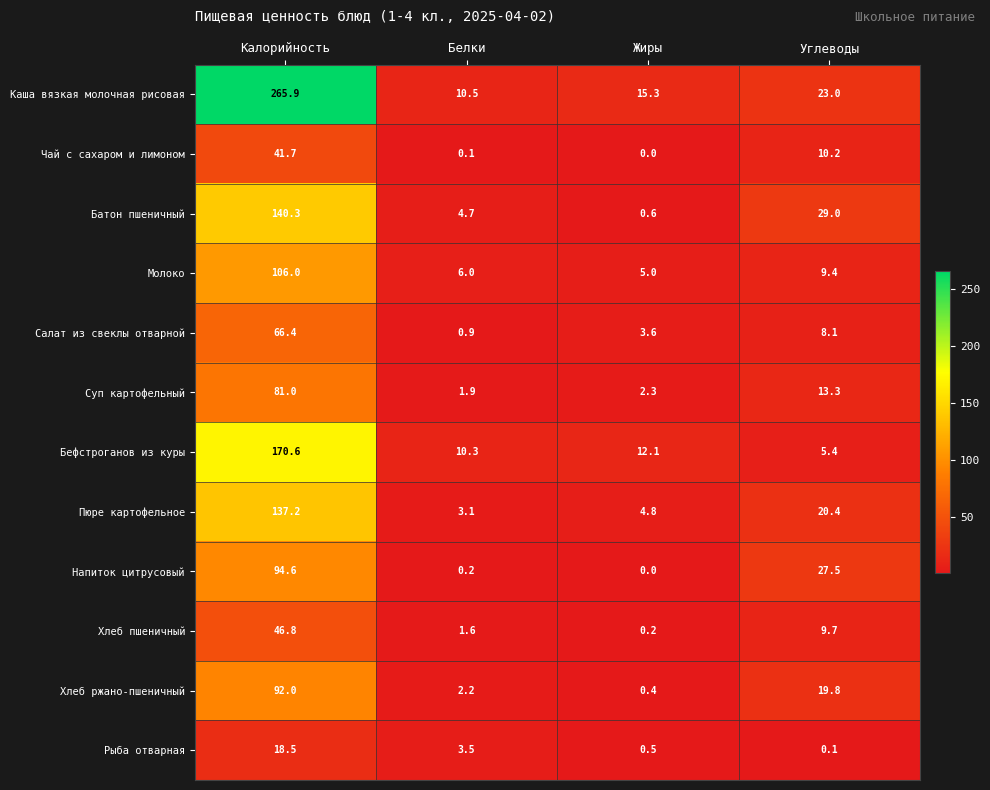

What is the average value of the Бефстроганов из куры series?

49.6